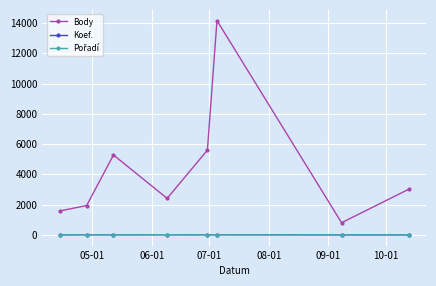

In Body, how many points are higher than both neighbors (excluding endpoints)?

2